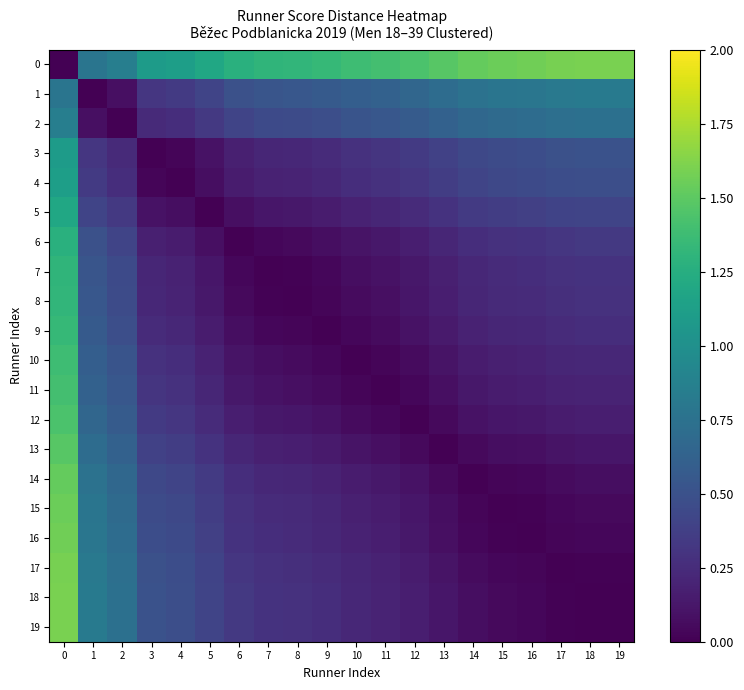

What is the spread (max minus min) of values at 8?

1.3